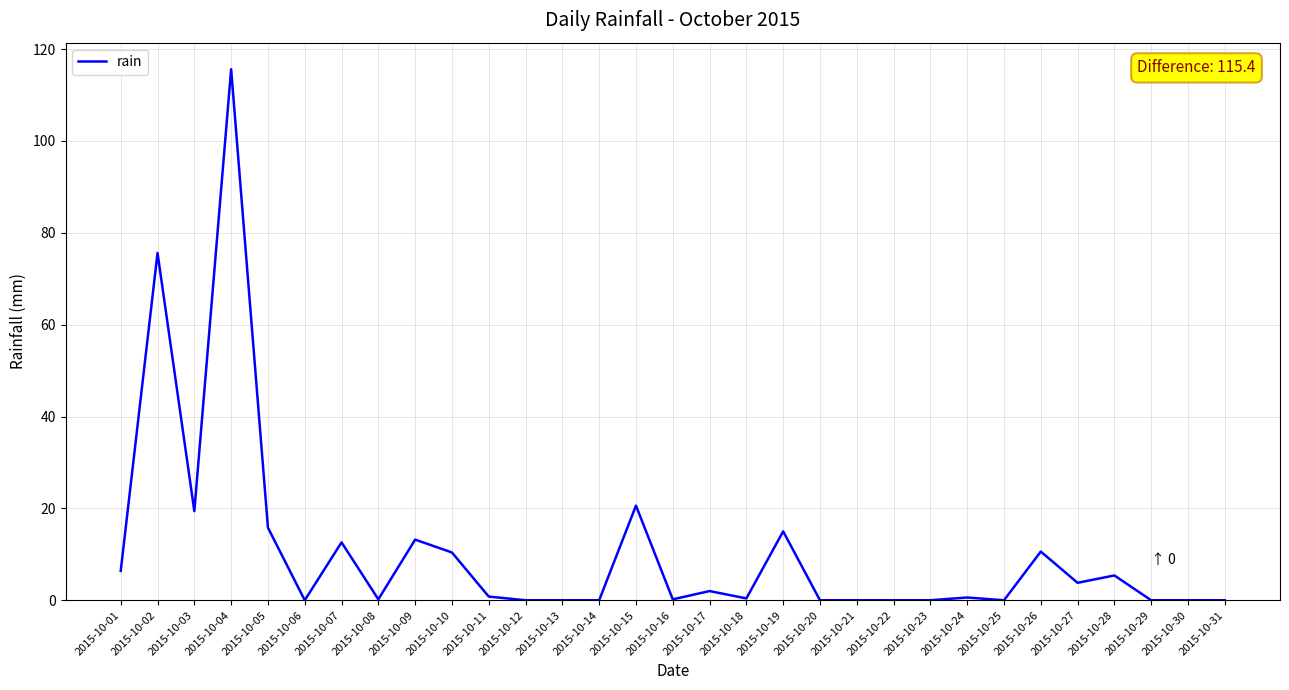

Is this an area chart (filled region under the line)?

No